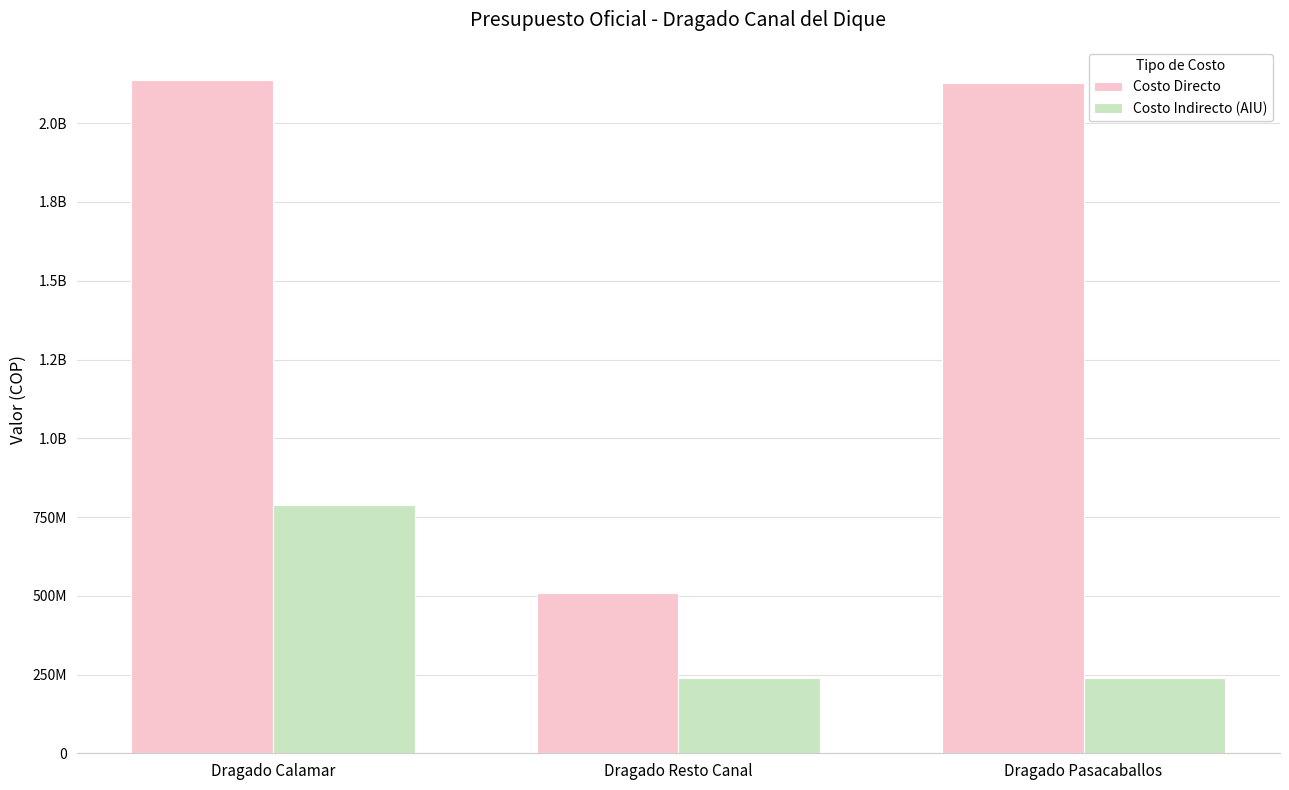

List the labels in order of Costo Directo value, smallest first.

Dragado Resto Canal, Dragado Pasacaballos, Dragado Calamar